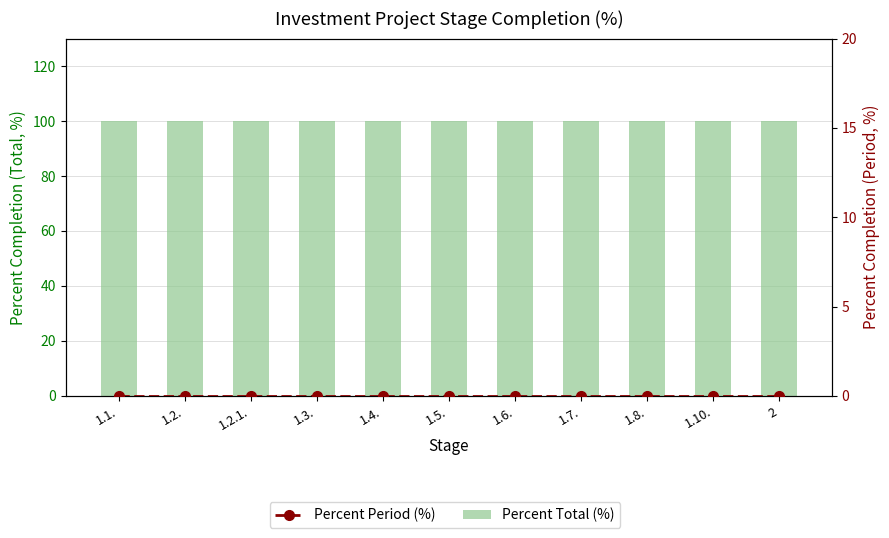

Which series has the largest total across all categories?

Percent Total (%)